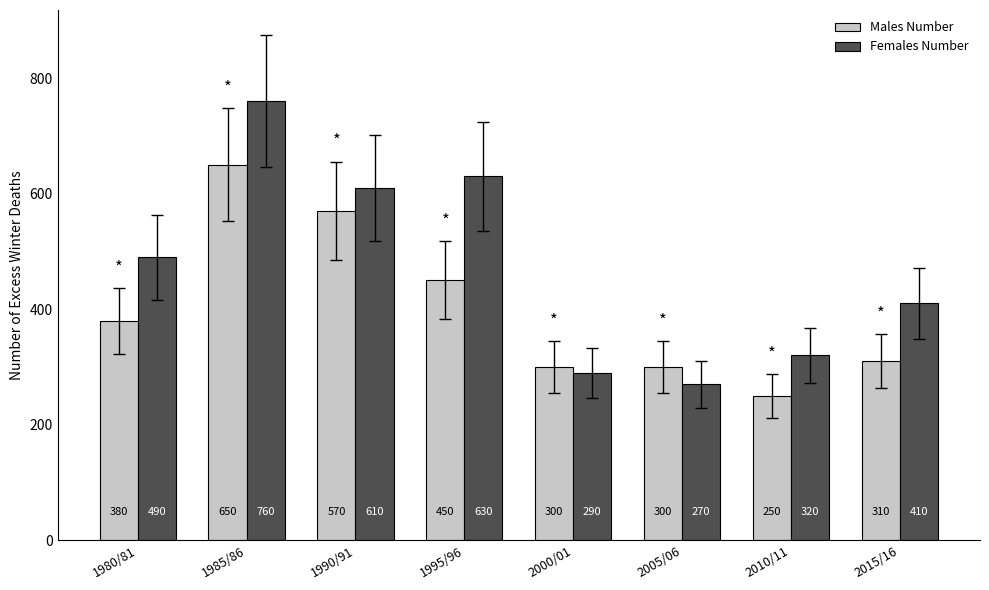

At which label is Males Number closest to 450?

1995/96